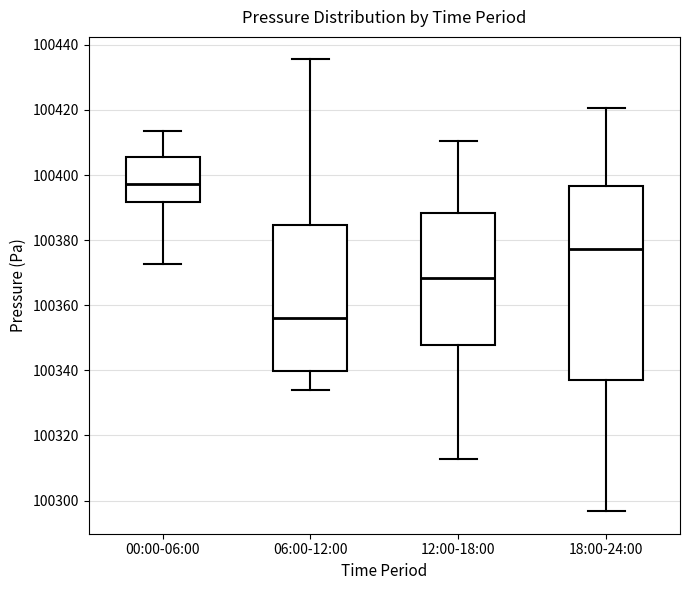

Which box's median line is the lowest?

06:00-12:00